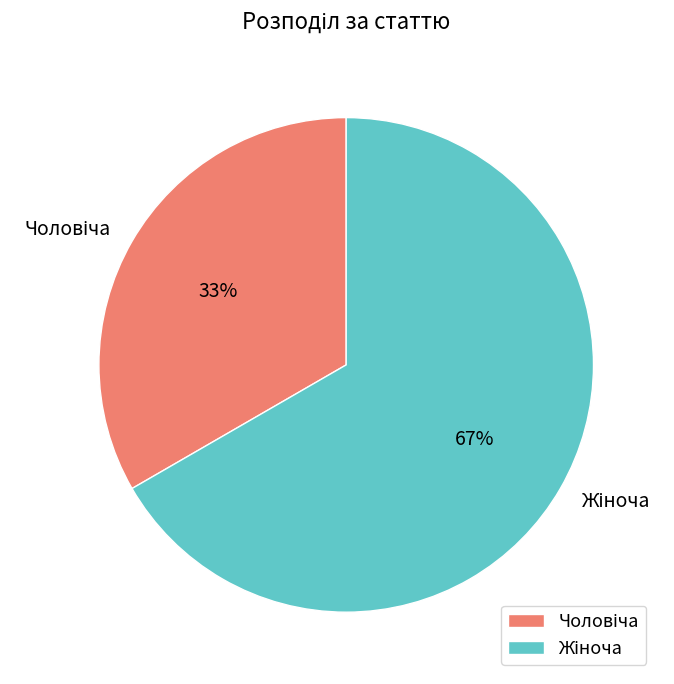

To the nearest percent, what is the average slice percentage?

50%